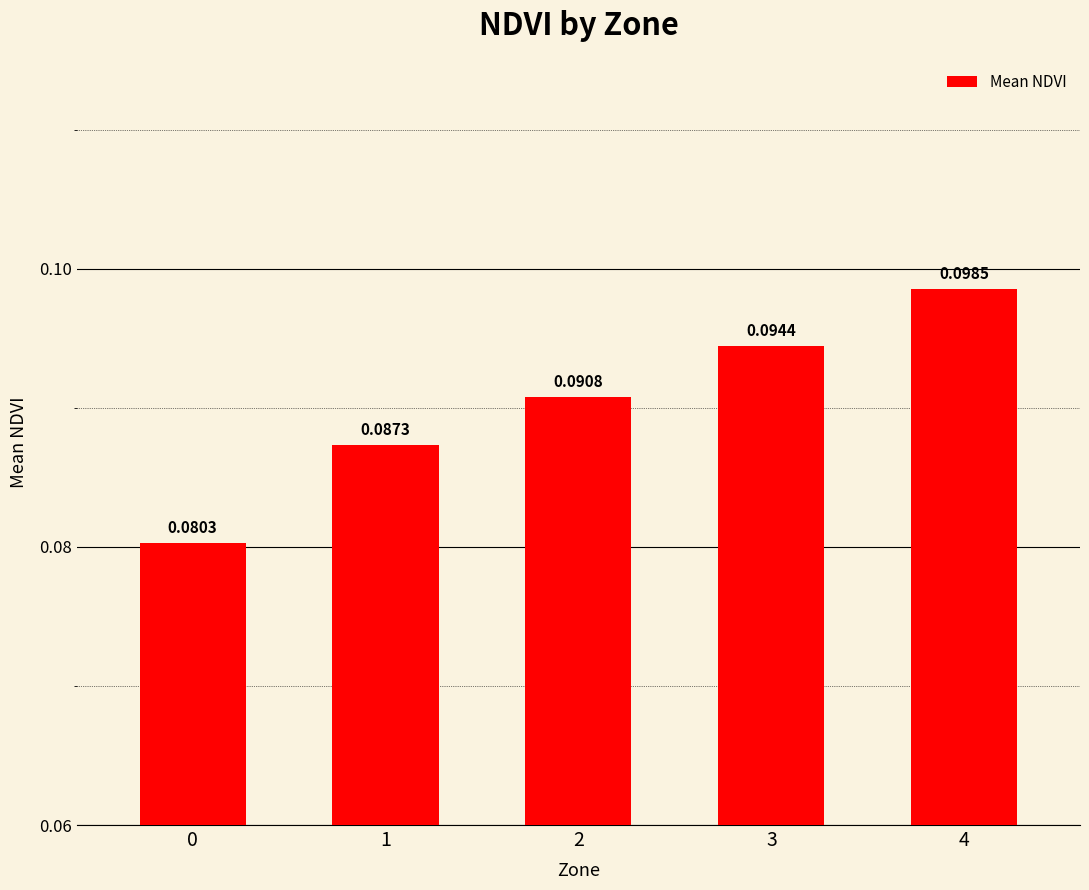

Rank the categories by value from lowest to highest.

0, 1, 2, 3, 4